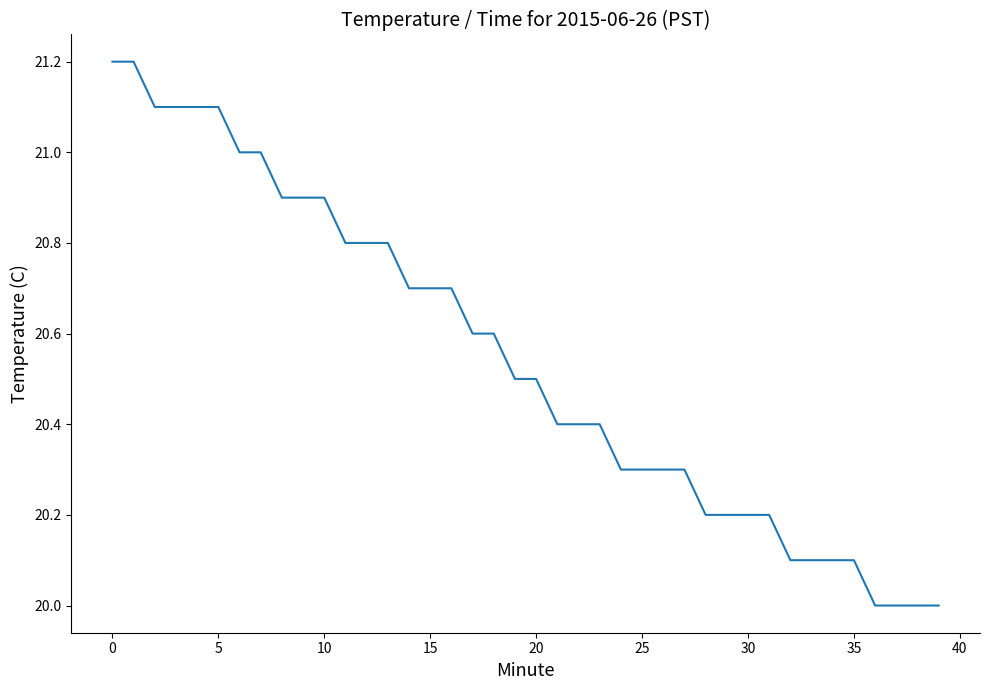

What is the smallest value displayed?

20.0